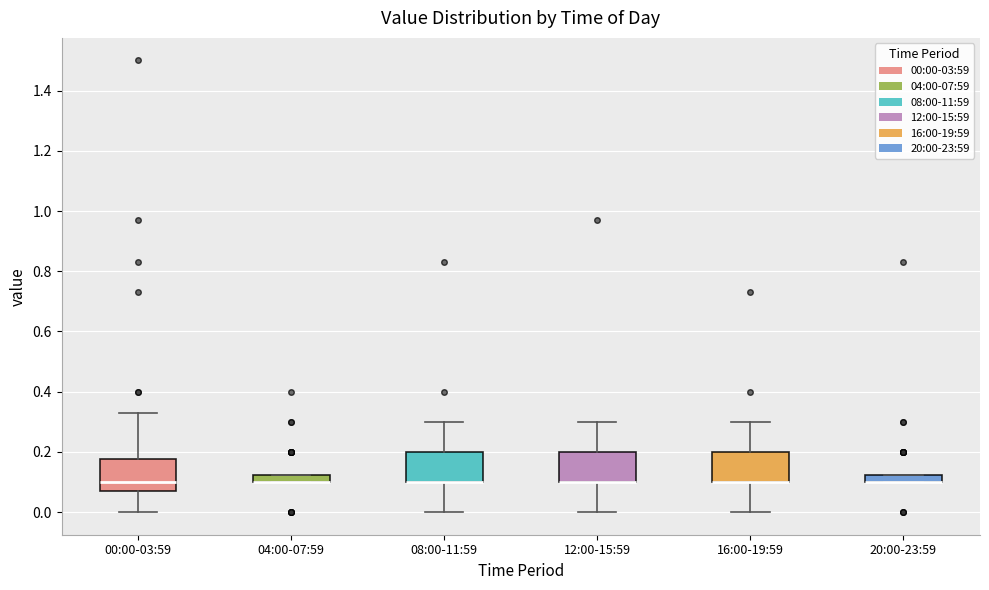

Where does the lower whisker of the box for 08:00-11:59 end on the y-axis? The values are not printed on the chart, so give them approximately, as read against the axis.

0.00